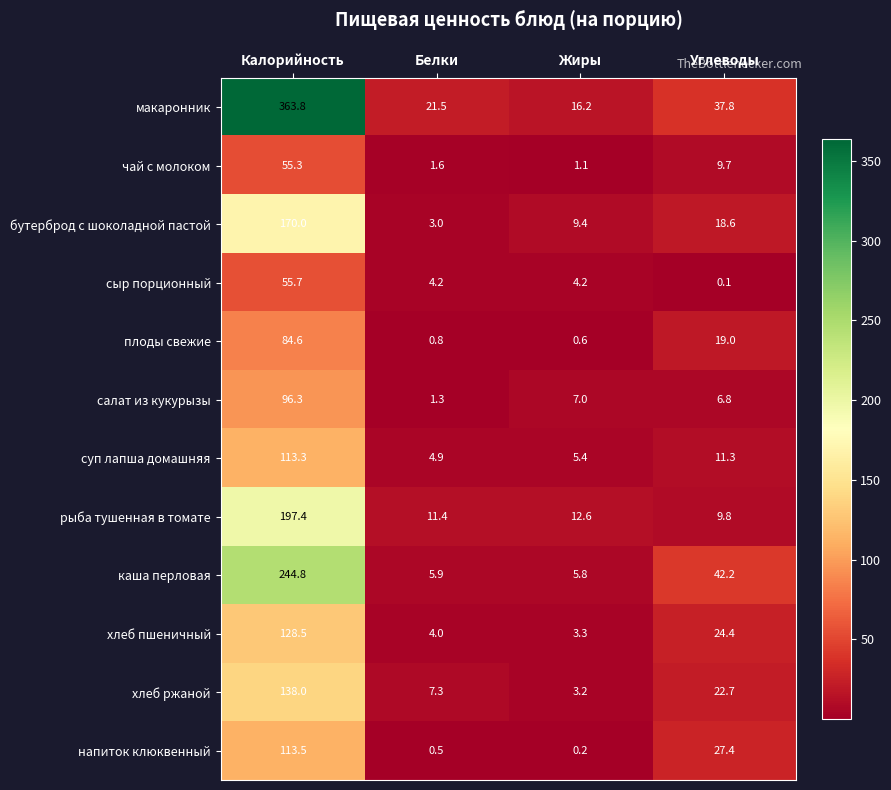

What is the greatest value displayed?

363.8